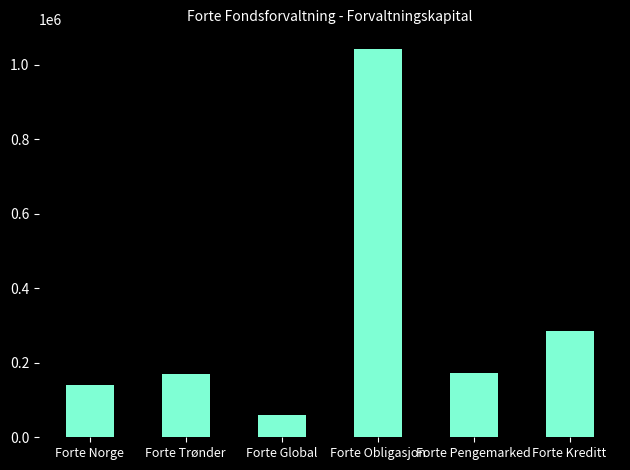

What is the ratio of the value at Forte Kreditt to the value at Forte Norge?

2.0